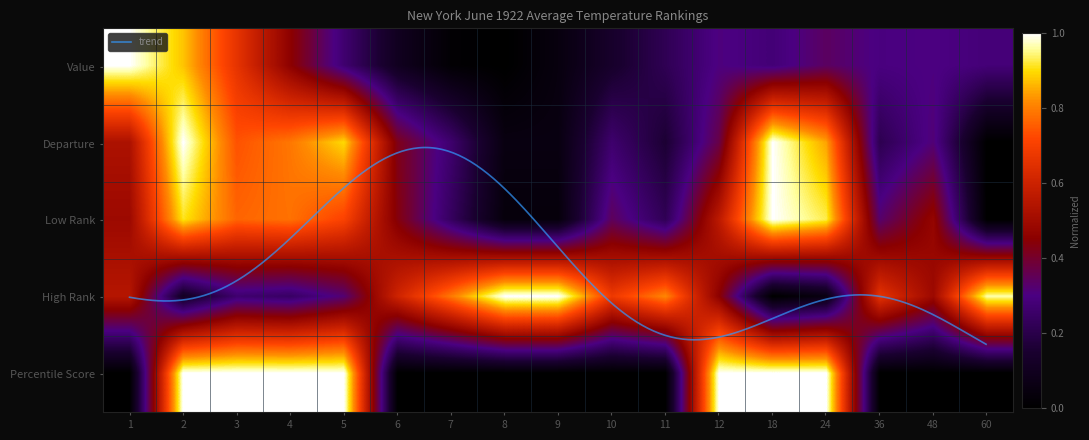

What is the total value across all series at 24?

3.2